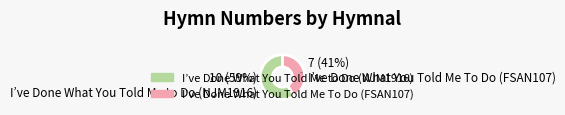

Which category accounts for the majority?

I’ve Done What You Told Me to Do (NJM1916)